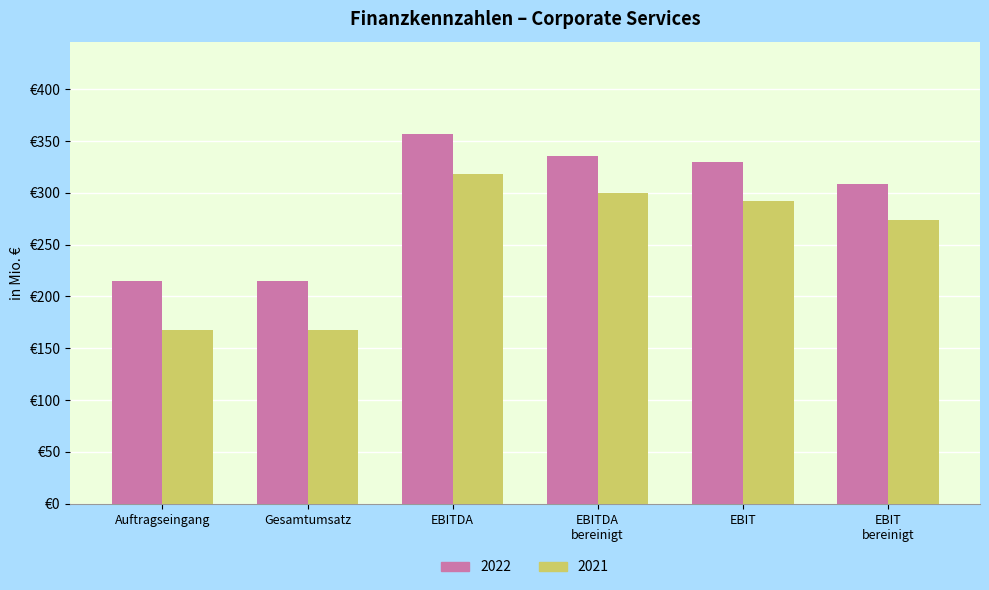

Does the chart contain any negative values?

No